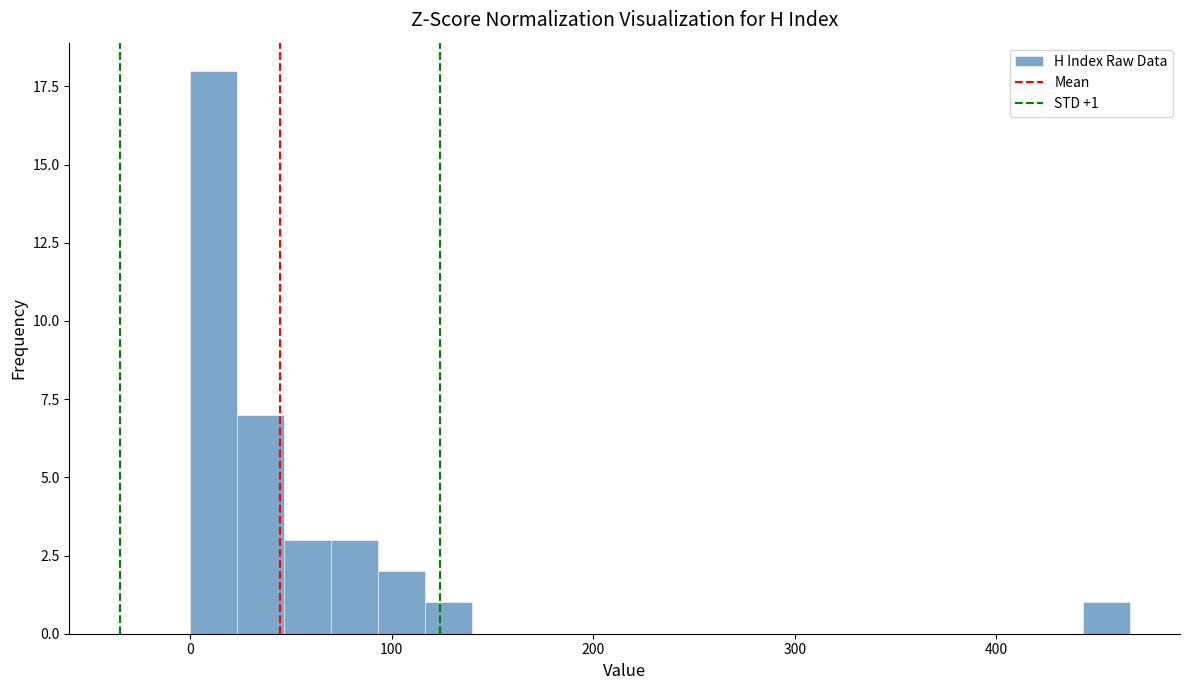

Read against the x-axis, roughly where is the centre of the tallest bar?

10